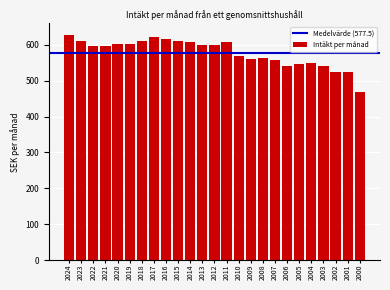

Approximately how many times larger is the value at 2022 compared to 2005?

1.1